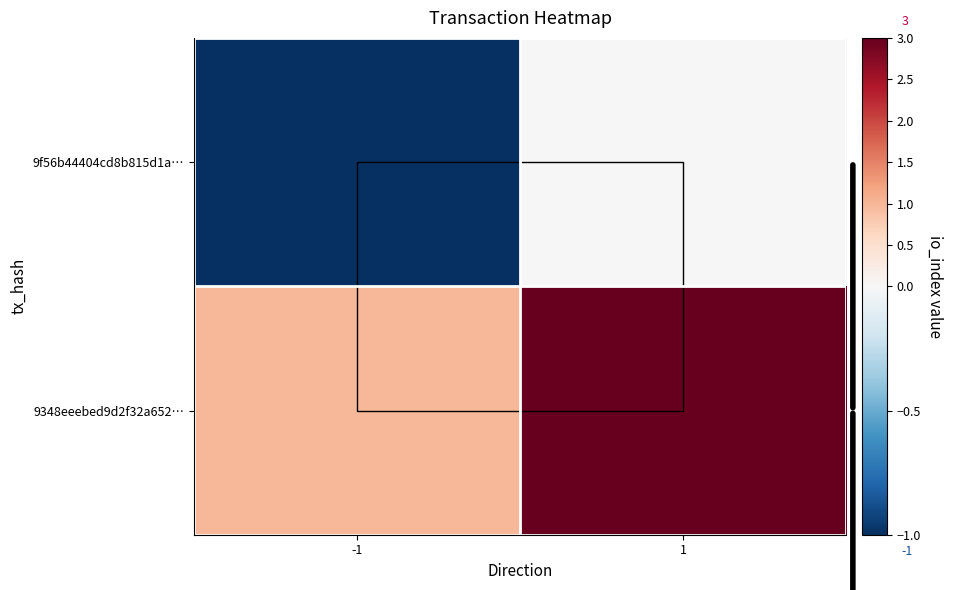

Reading left to right, extract all data points from this chart.

9f56b44404cd8b815d1a…: -1=-1	1=0
9348eeebed9d2f32a652…: -1=1	1=3